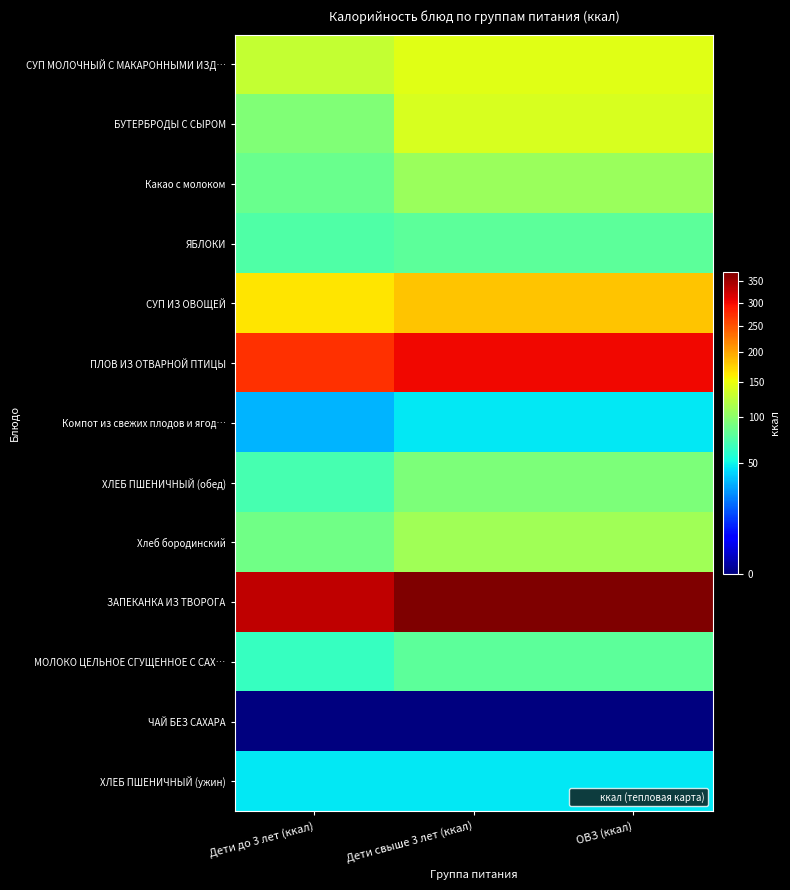

Which series has the largest total across all categories?

ЗАПЕКАНКА ИЗ ТВОРОГА